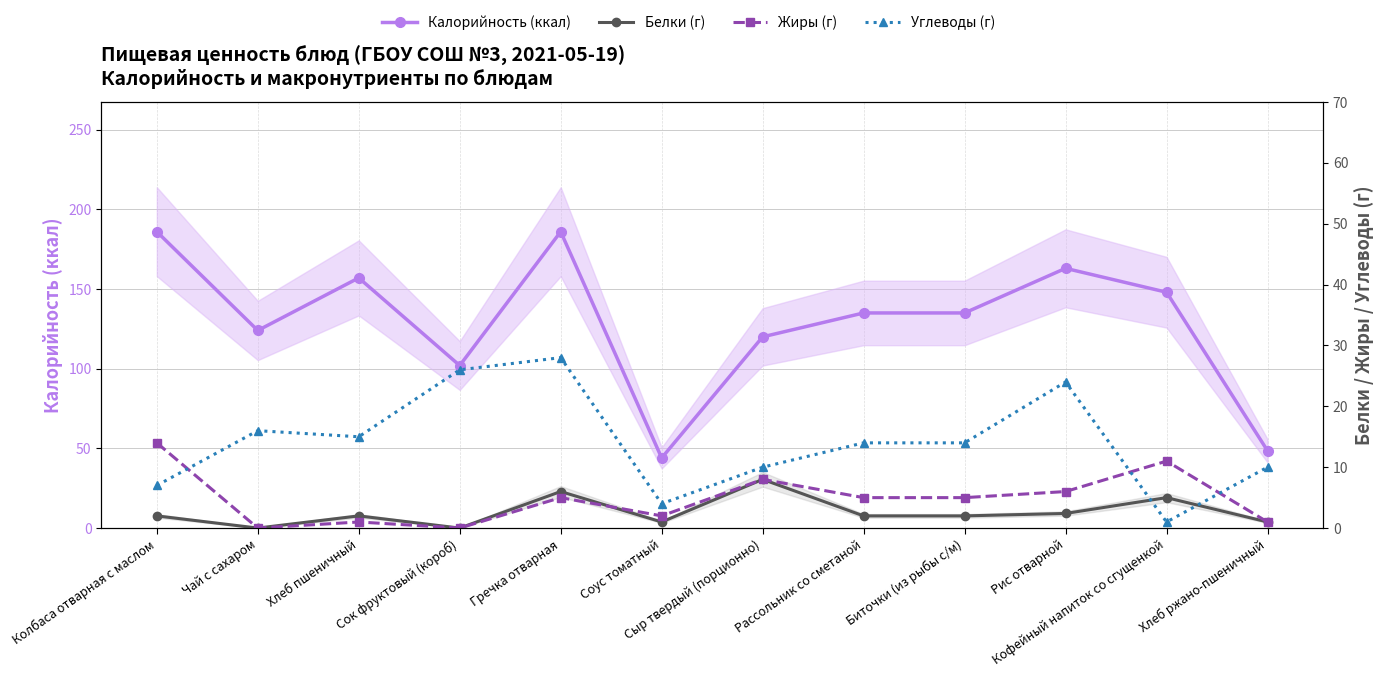

Which category has the highest value in the Жиры (г) series?

Колбаса отварная с маслом